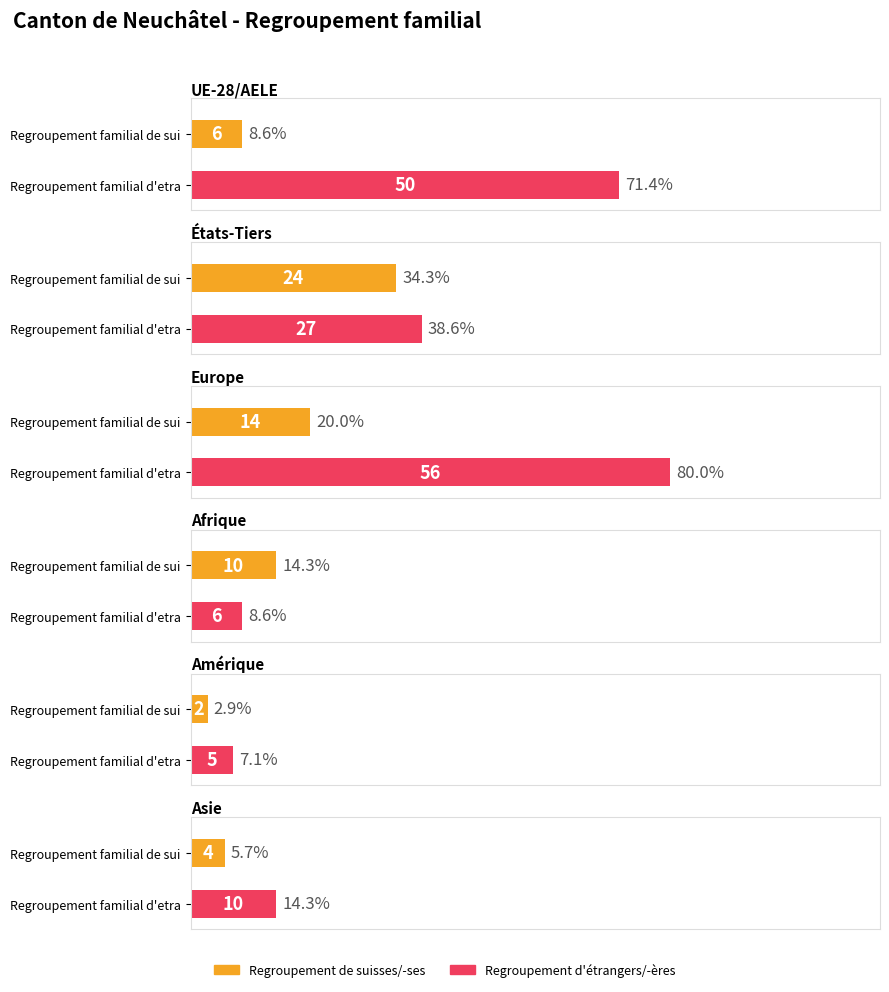

What is the value of the Regroupement familial d'etrangers/-eres (Total) bar at the 3rd from the left?

56